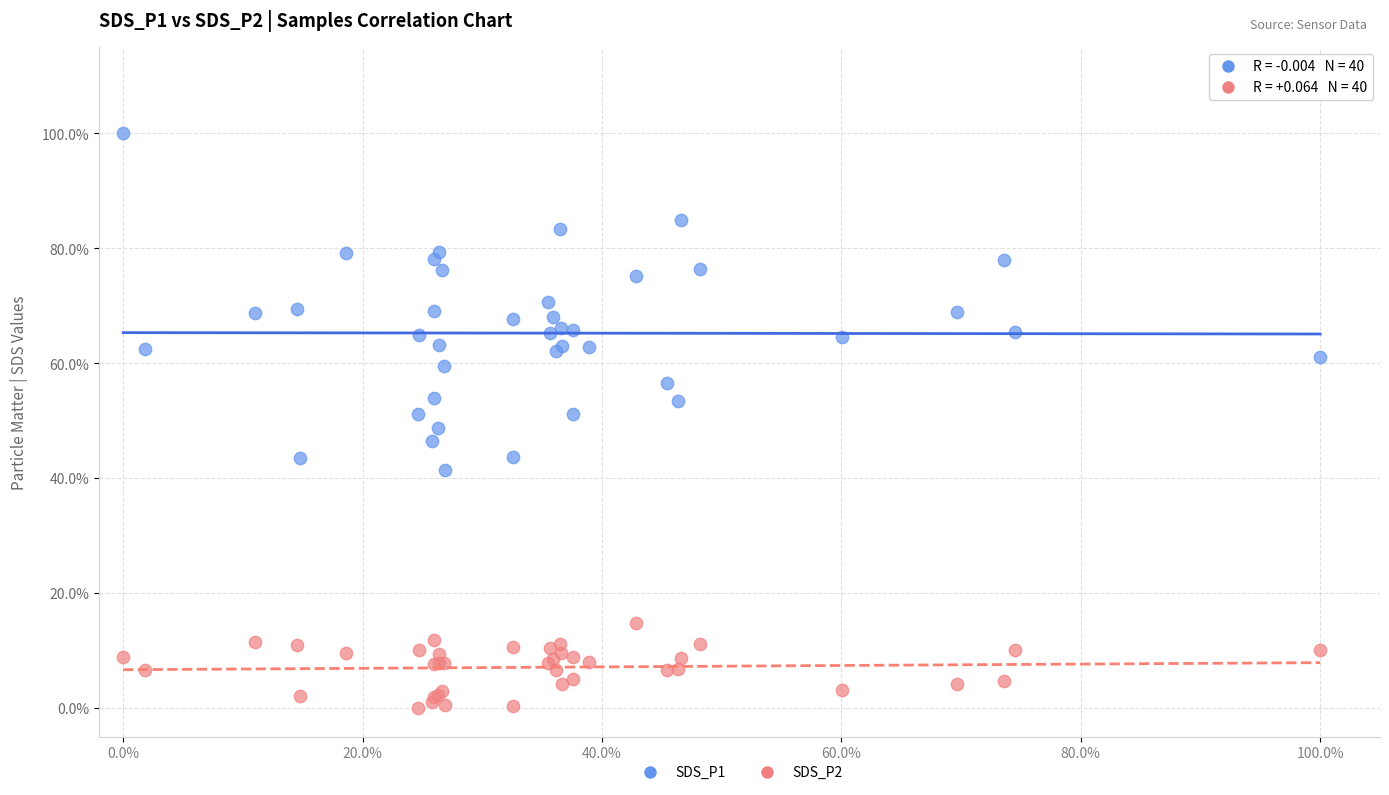

Which series contains the highest Y value?

SDS_P1